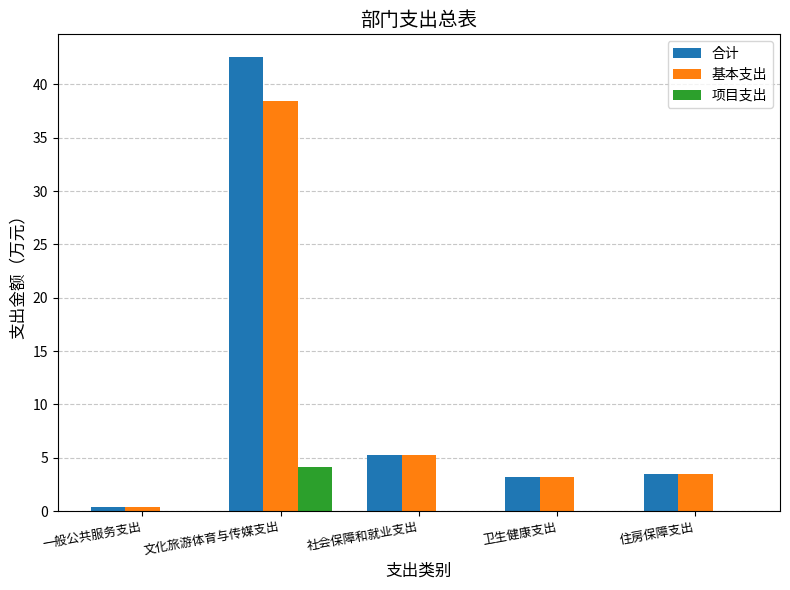

What is the sum of all 合计 values?

54.9